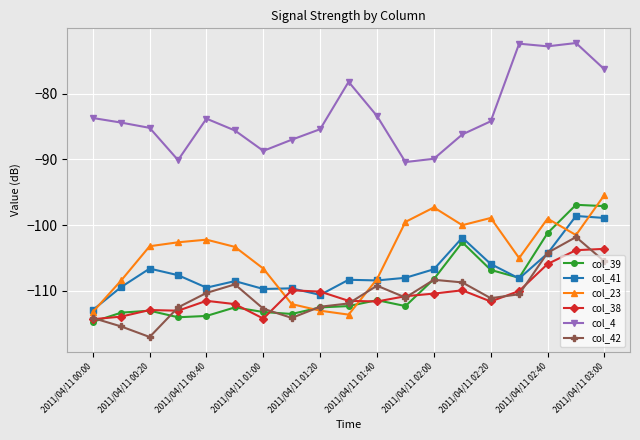

True or false: col_4 has more than 1 points higher than both neighbors.

True